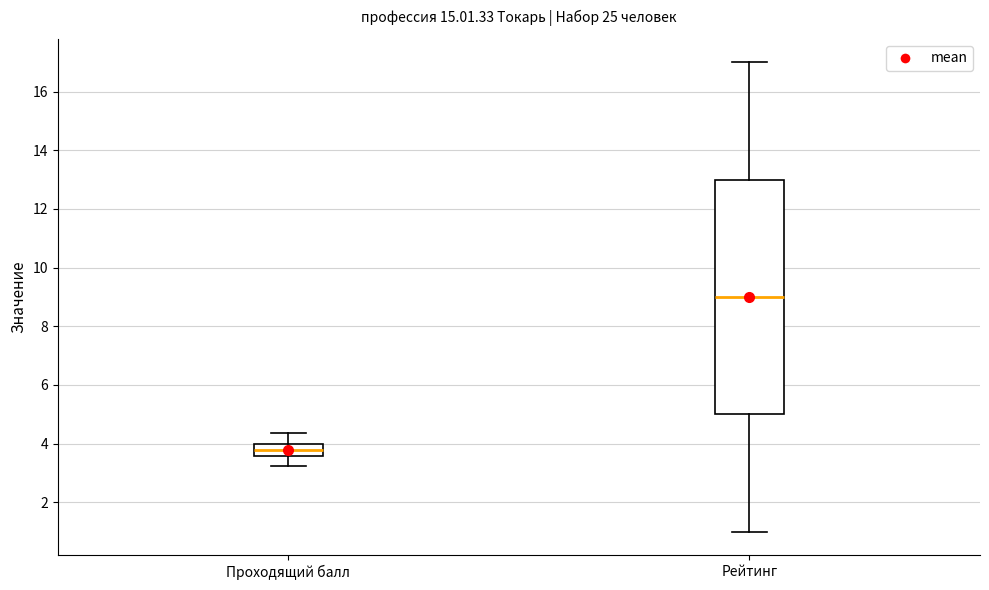

Which box has the lowest median line?

Проходящий балл